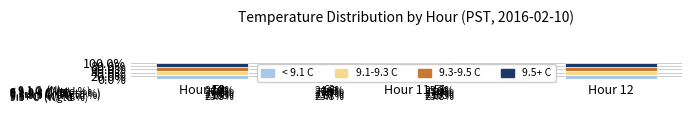

At which label does 9.5+ C reach its peak?

Hour 11